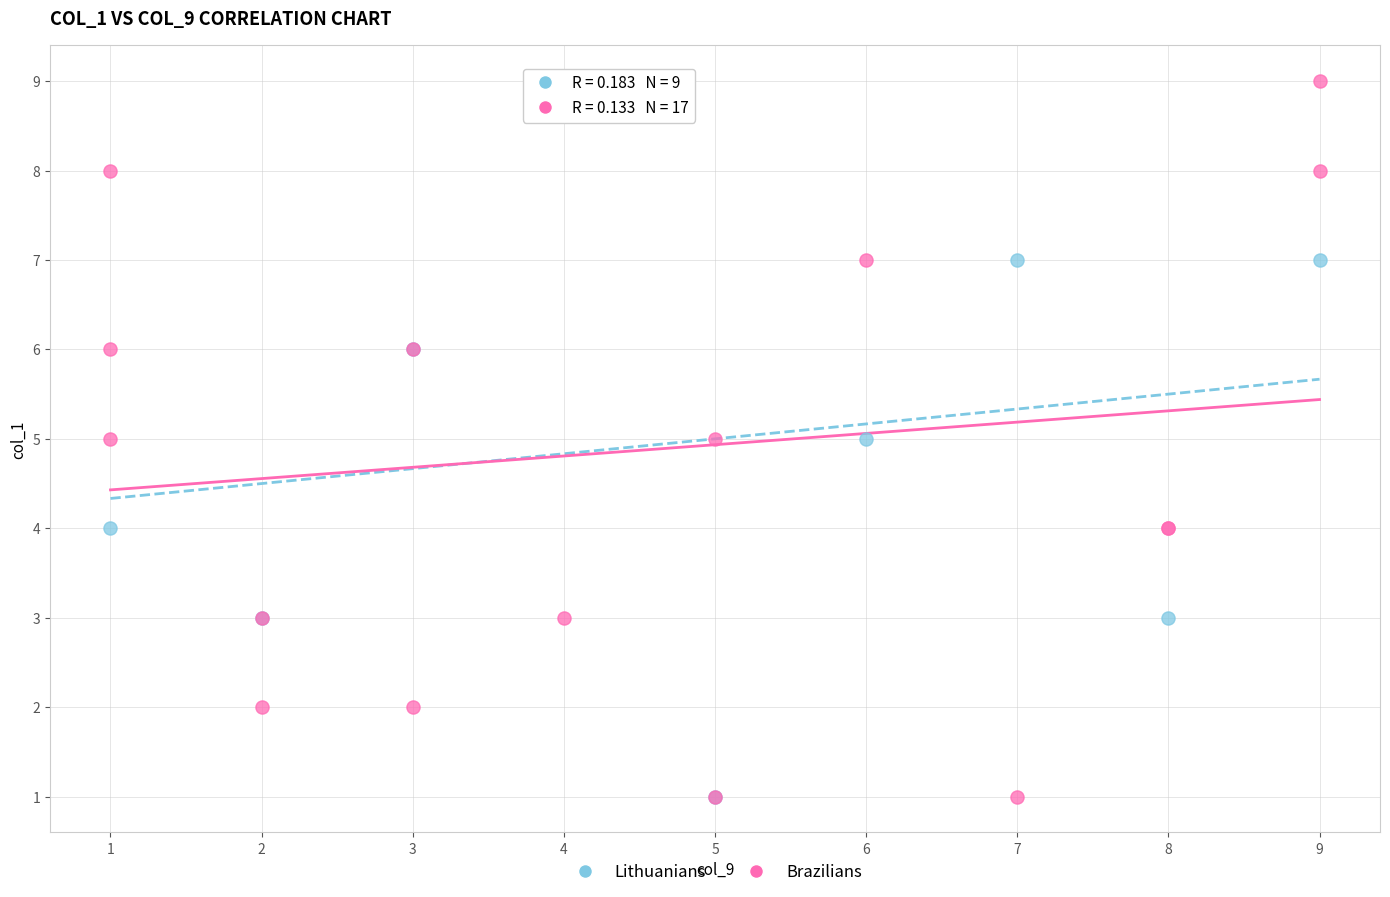

What are all the series names shown in the legend?

Lithuanians, Brazilians